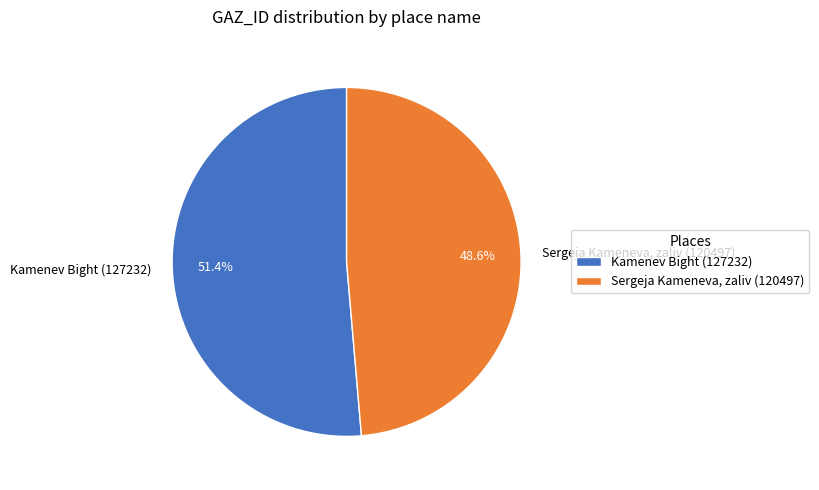

Between Sergeja Kameneva, zaliv and Kamenev Bight, which is larger?

Kamenev Bight